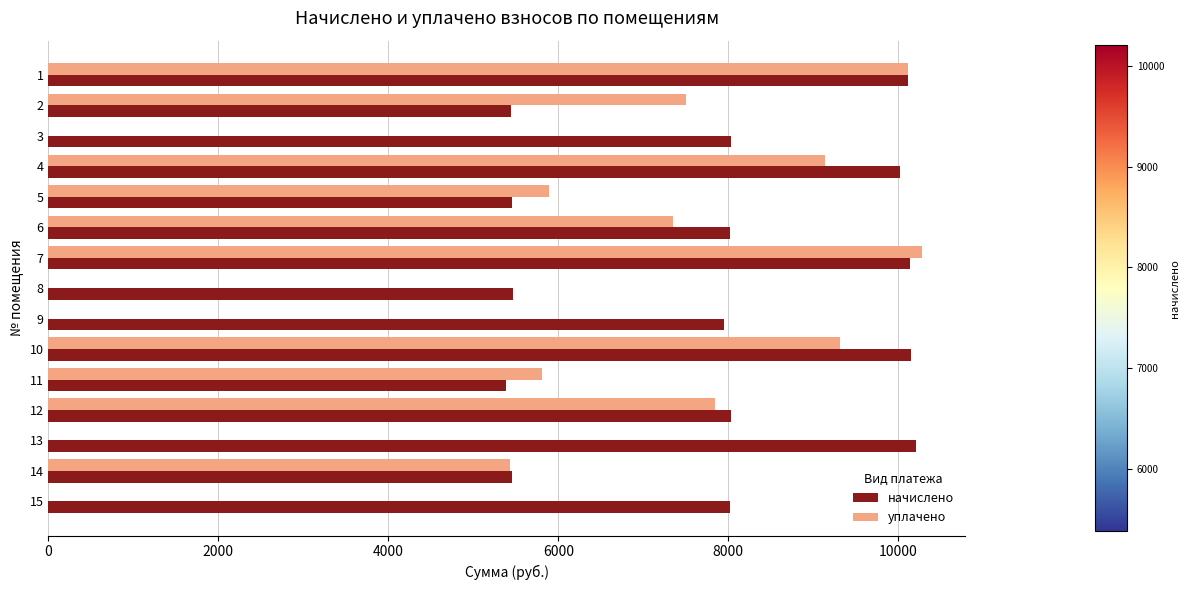

Between 1 and 9, which series saw the biggest shift?

уплачено